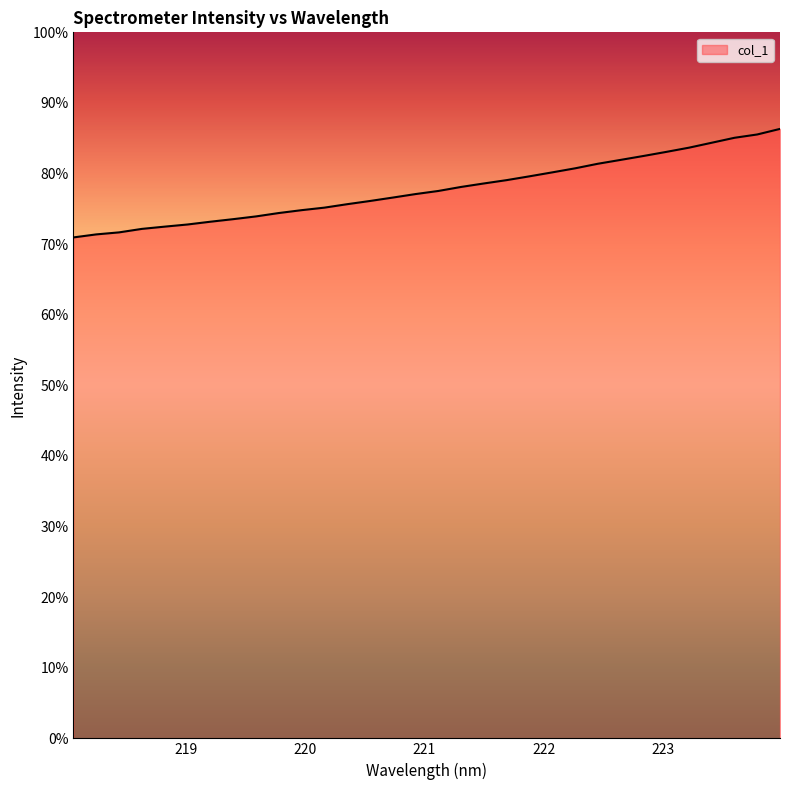

Does the chart display data point markers on the line(s)?

No